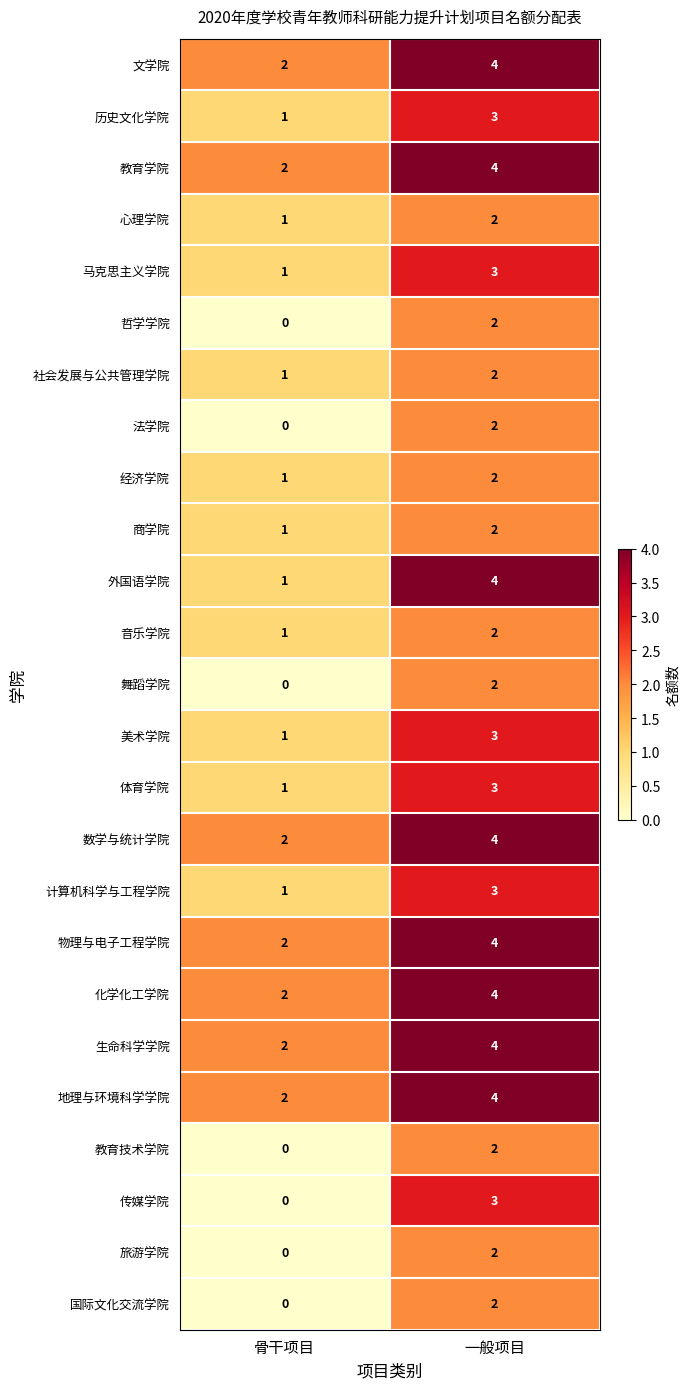

Rank the categories by 地理与环境科学学院 value from highest to lowest.

一般项目, 骨干项目